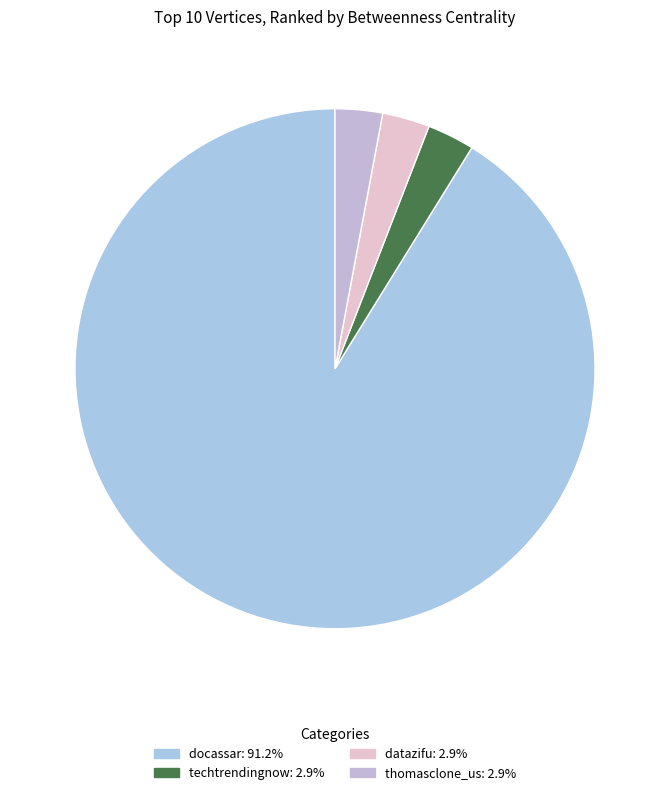

What percentage do datazifu and docassar together represent?

94.1%